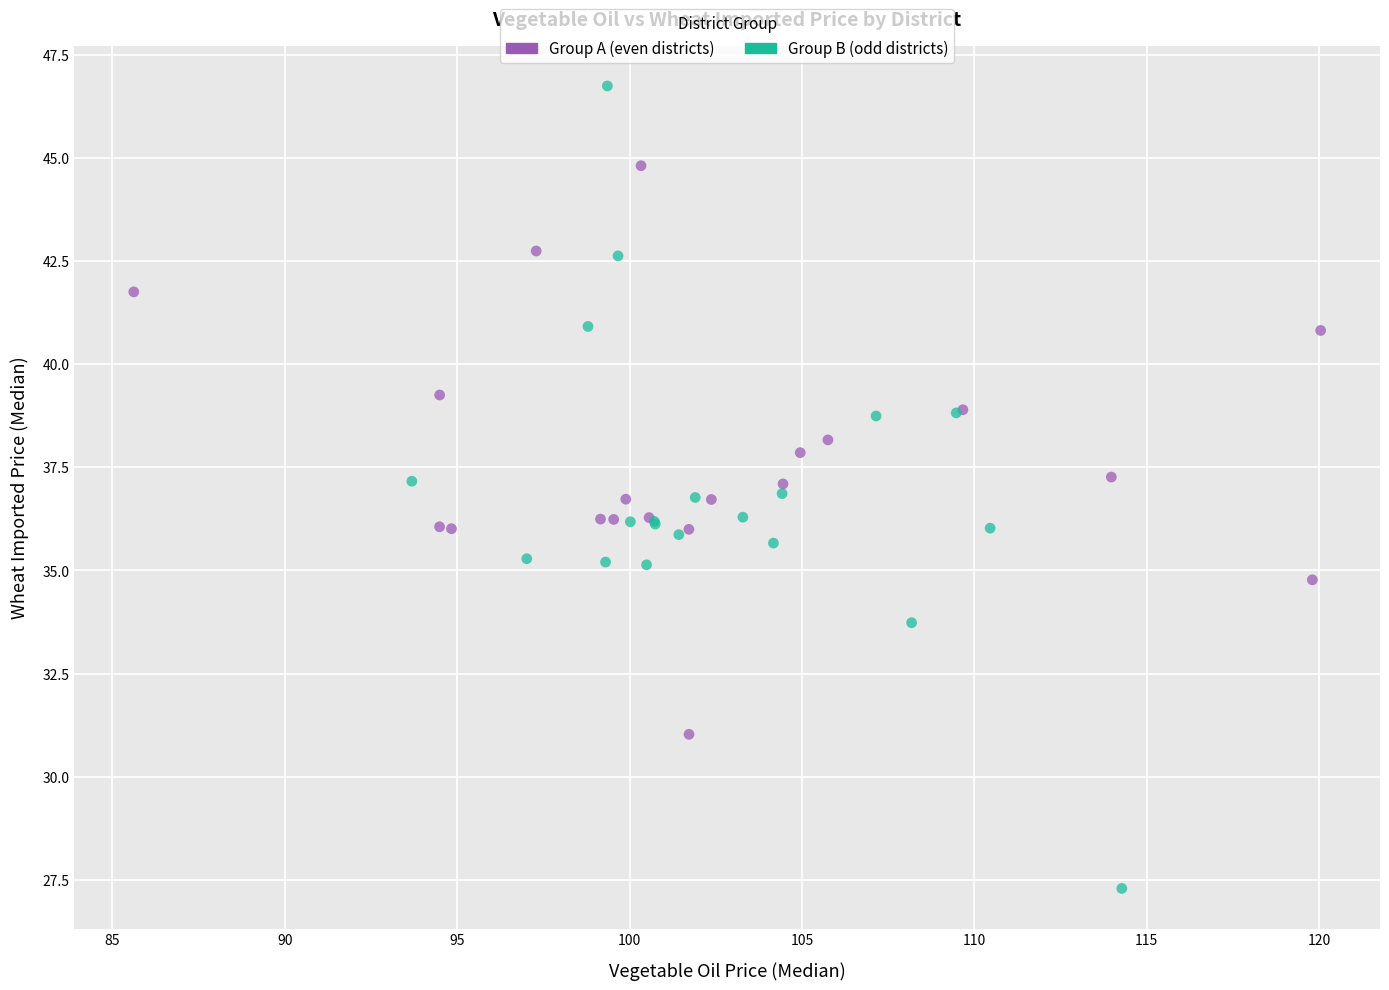

Which series reaches the minimum Y coordinate?

Group B (odd districts)